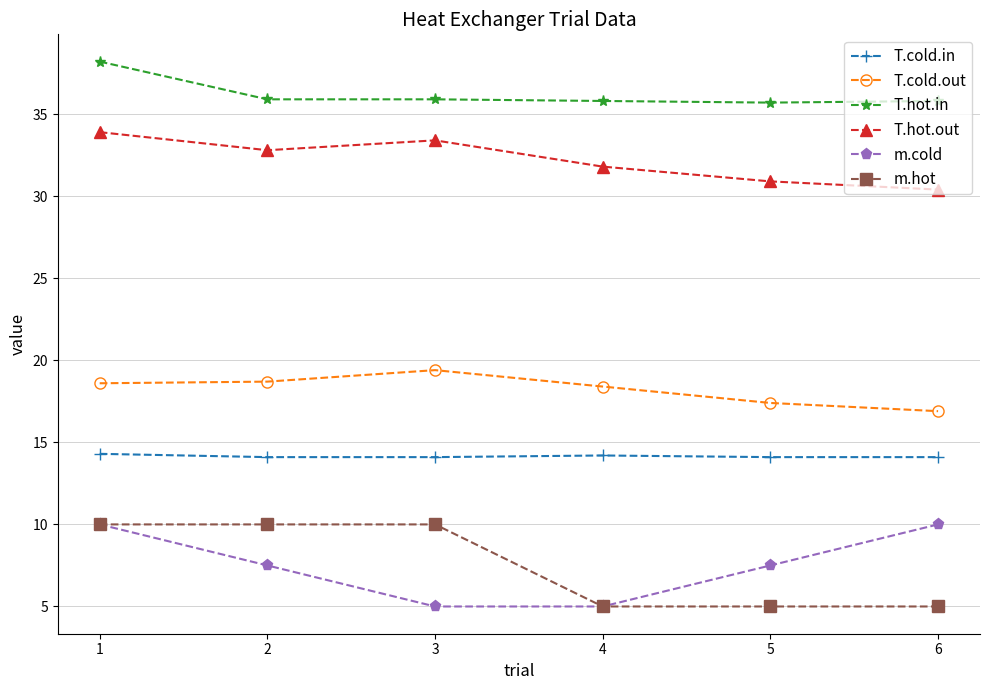

At how many categories does at least one series exceed 5?

6